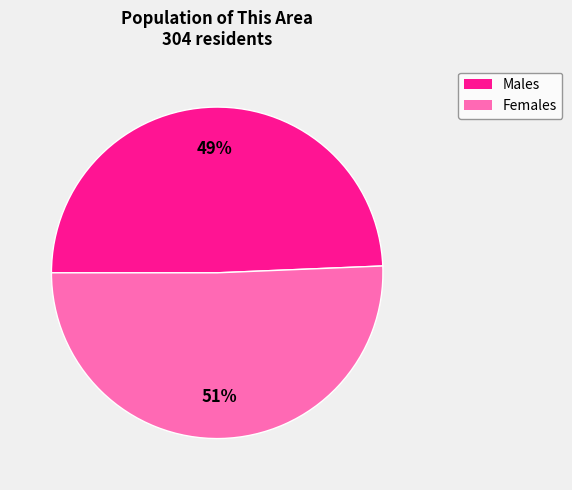

True or false: Males accounts for 49% of the total.

True